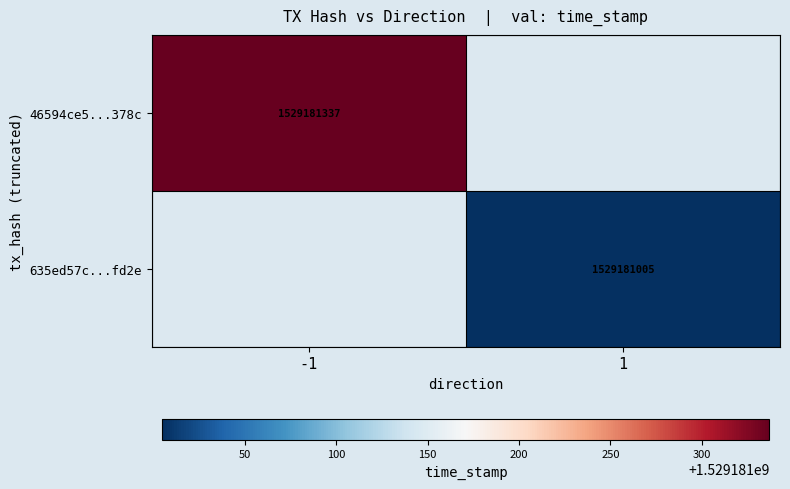

At which category is the sum across all series the highest?

-1